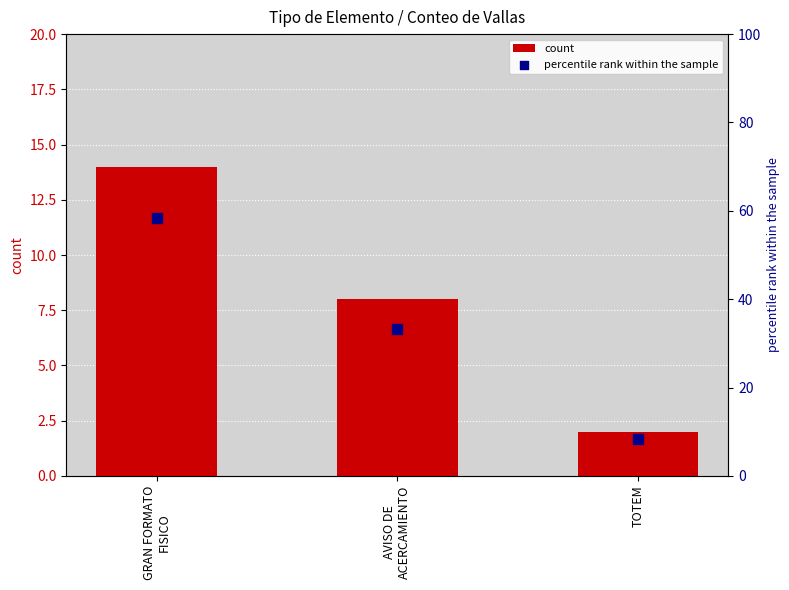

At how many categories does at least one series exceed 34?

1